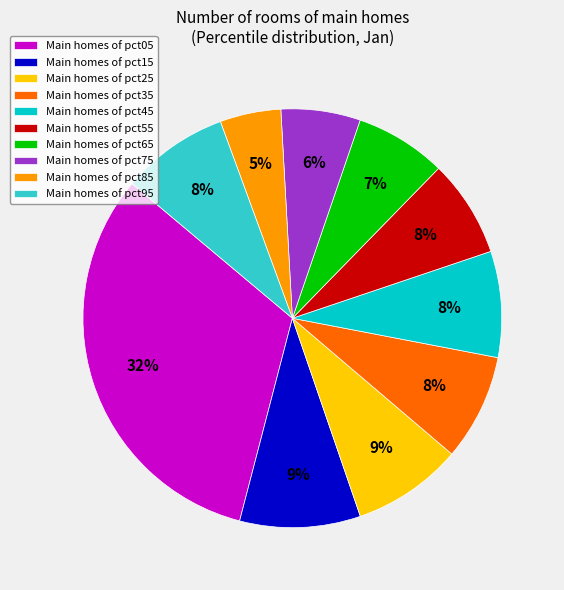

To the nearest percent, what portion does Main homes of pct45 represent?

8%